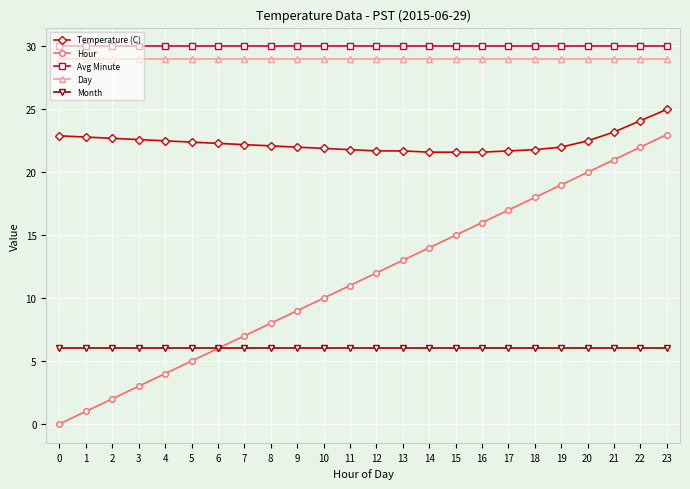

True or false: Month and Avg Minute intersect in this chart.

False